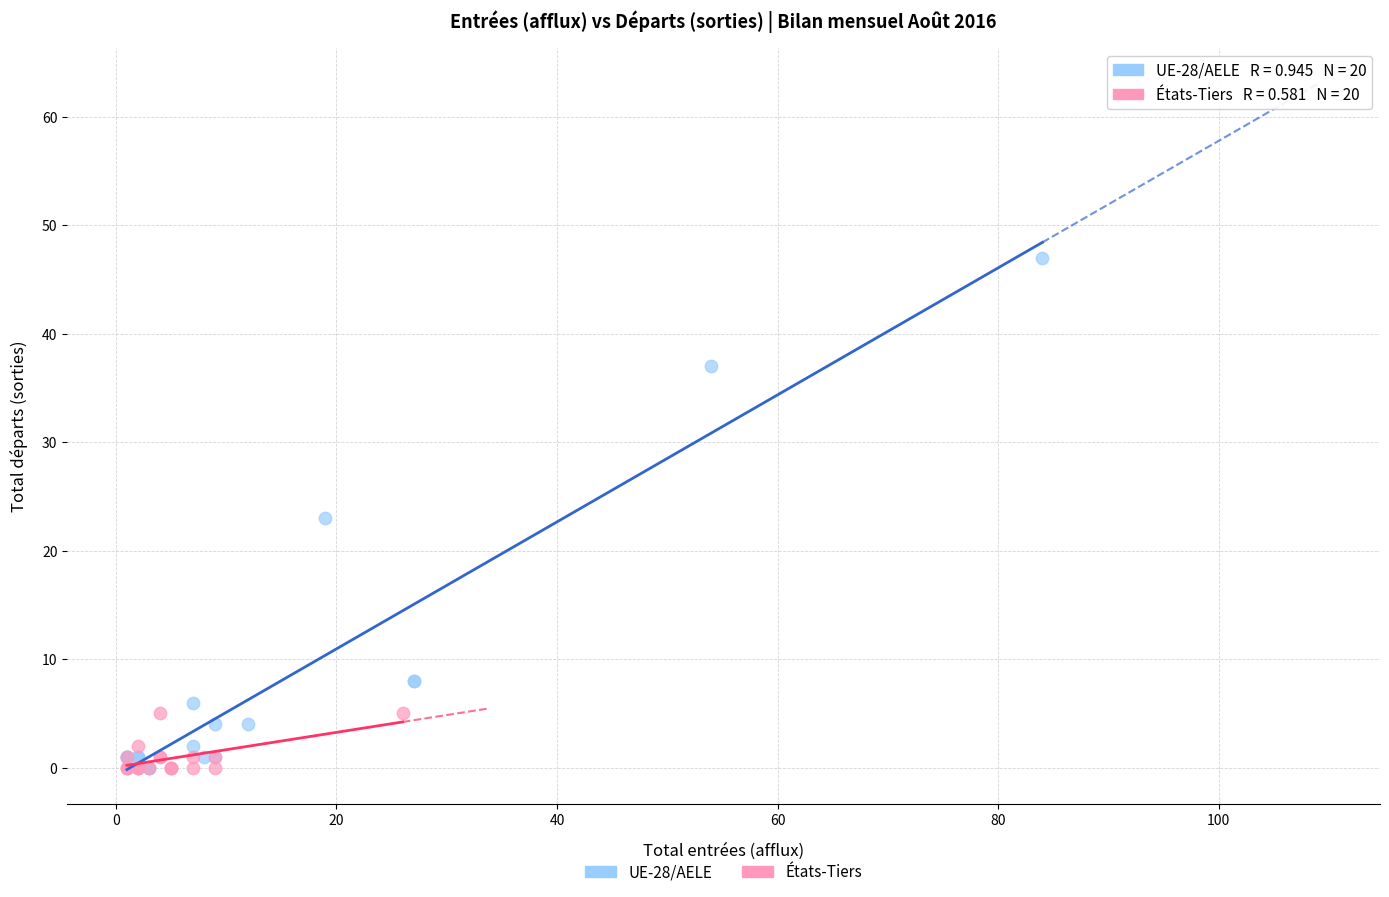

Which series has the widest spread of Y values?

UE-28/AELE